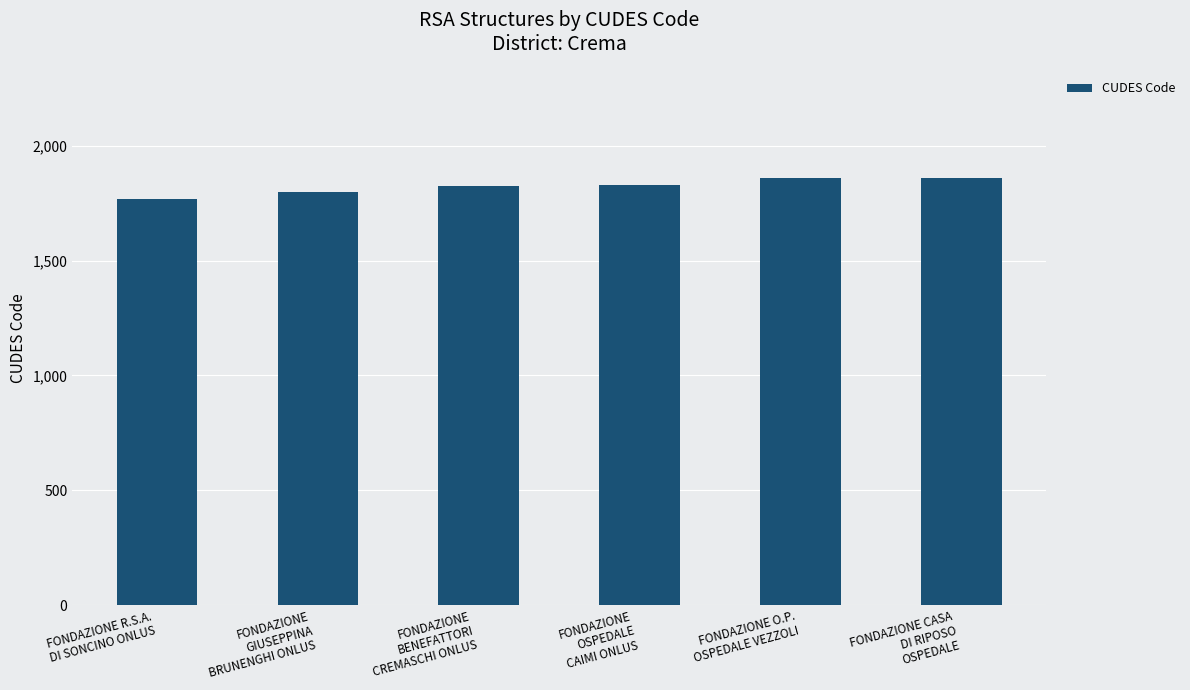

What is the greatest value displayed?

1860